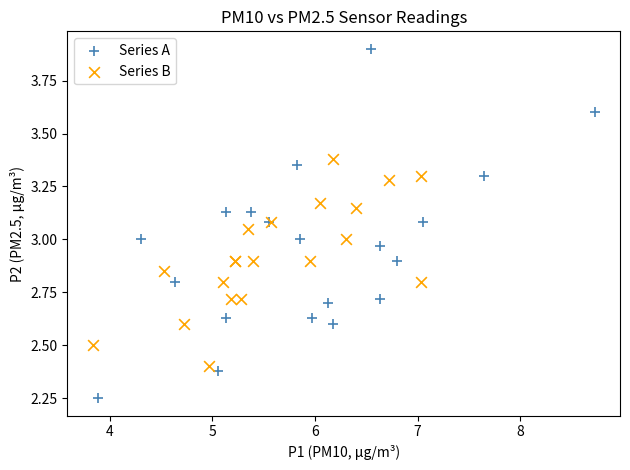

Which series has the widest spread of Y values?

Series A